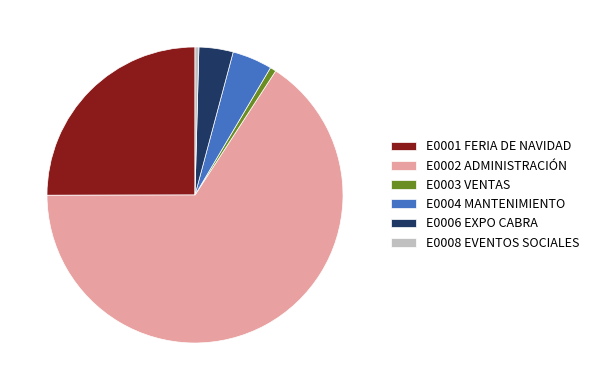

Which category has the biggest portion of the pie?

E0002 ADMINISTRACIÓN